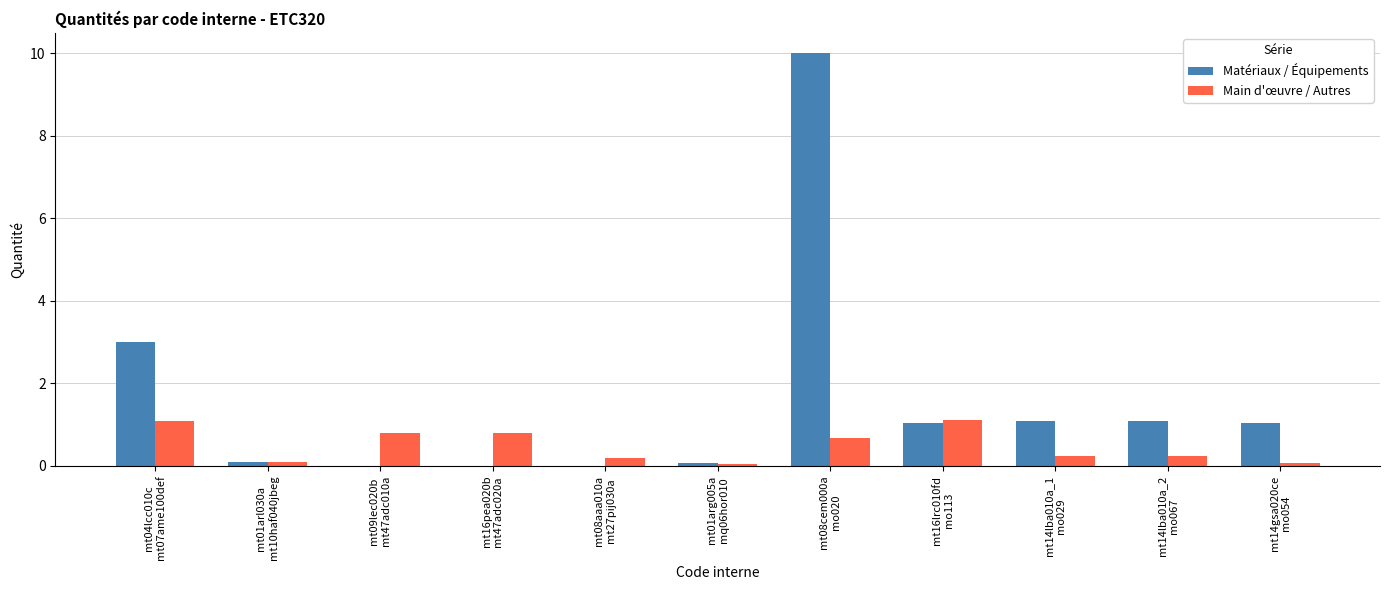

Between mt04lcc010c
mt07ame100def and mt08cem000a
mo020, which series saw the biggest shift?

Matériaux / Équipements